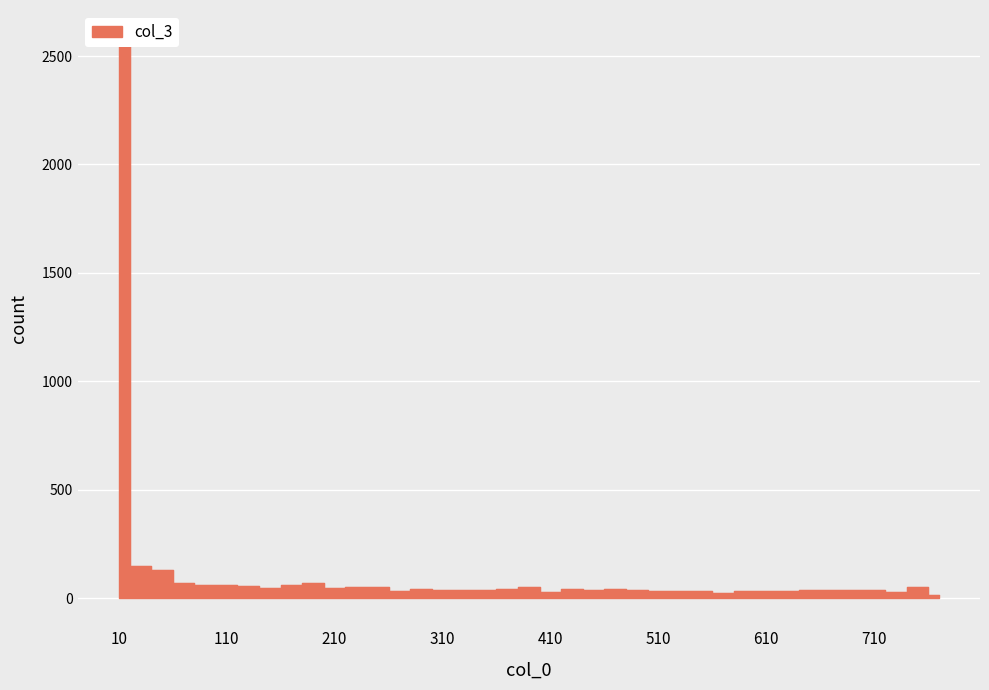

How many interior local valleys (lower than both neighbors) does the data have?

10